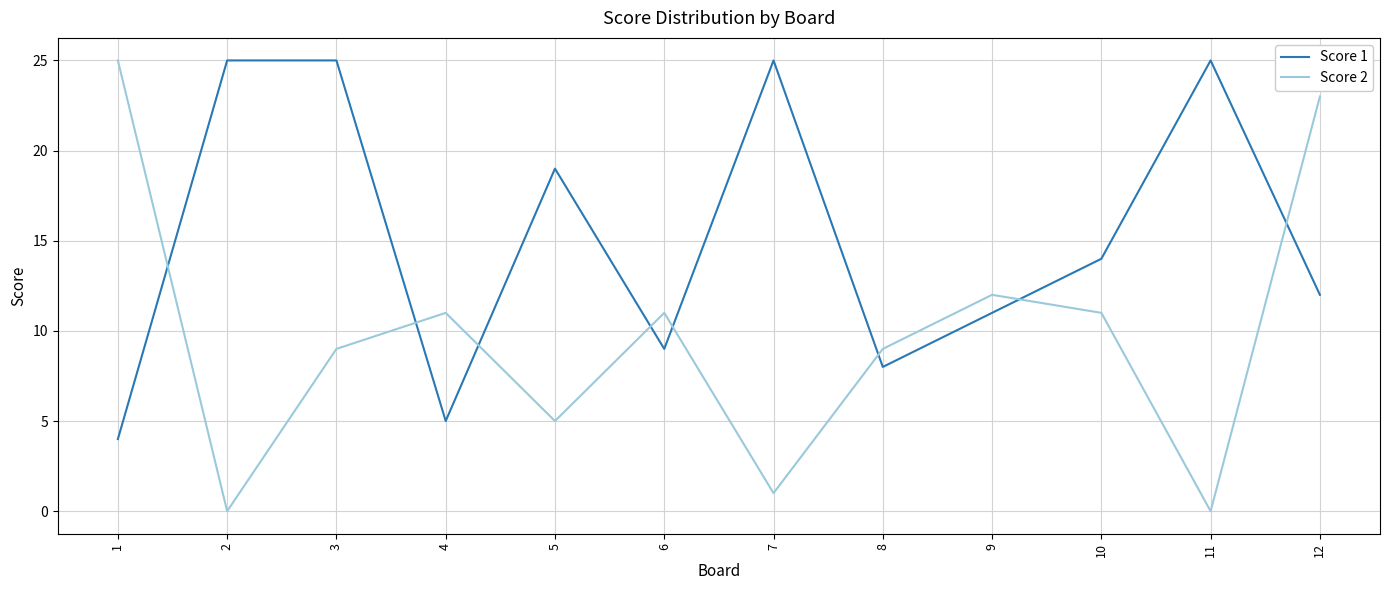

What is the maximum value shown in the chart?

25